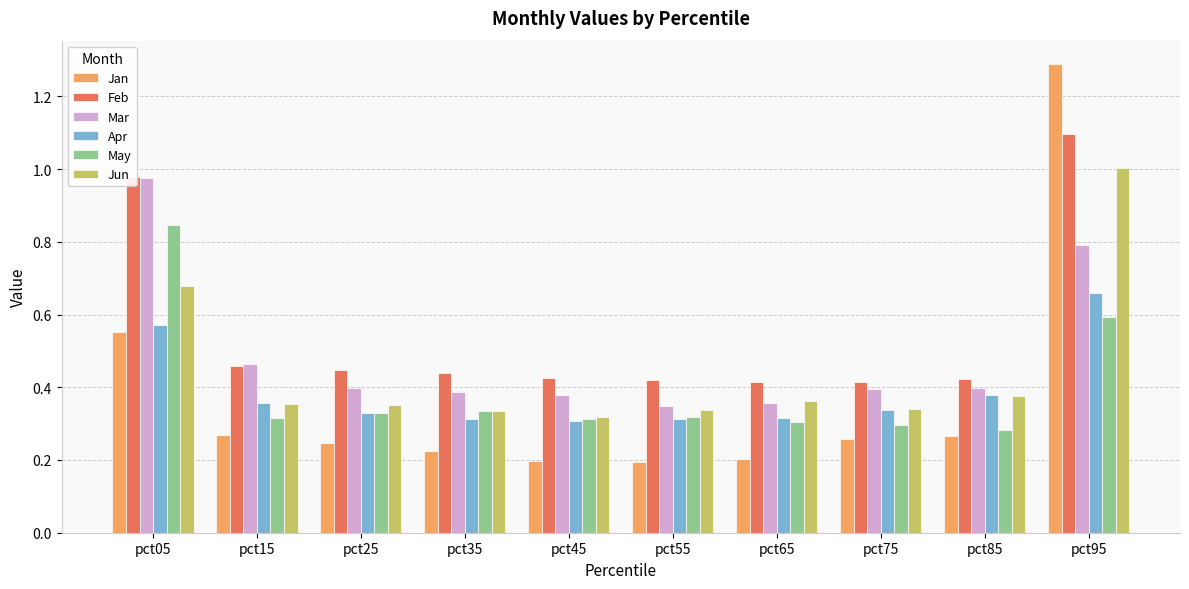

The value of Apr at pct55 is 0.2. True or false?

False